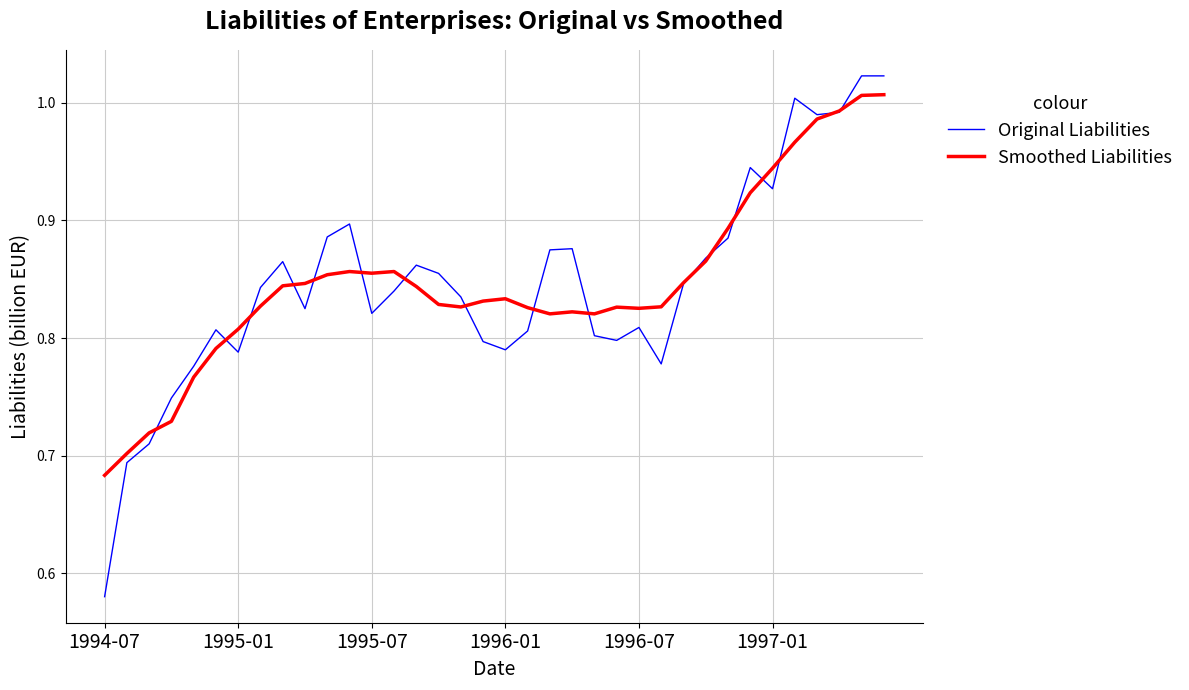

Which series has the largest range (max minus min)?

Original Liabilities